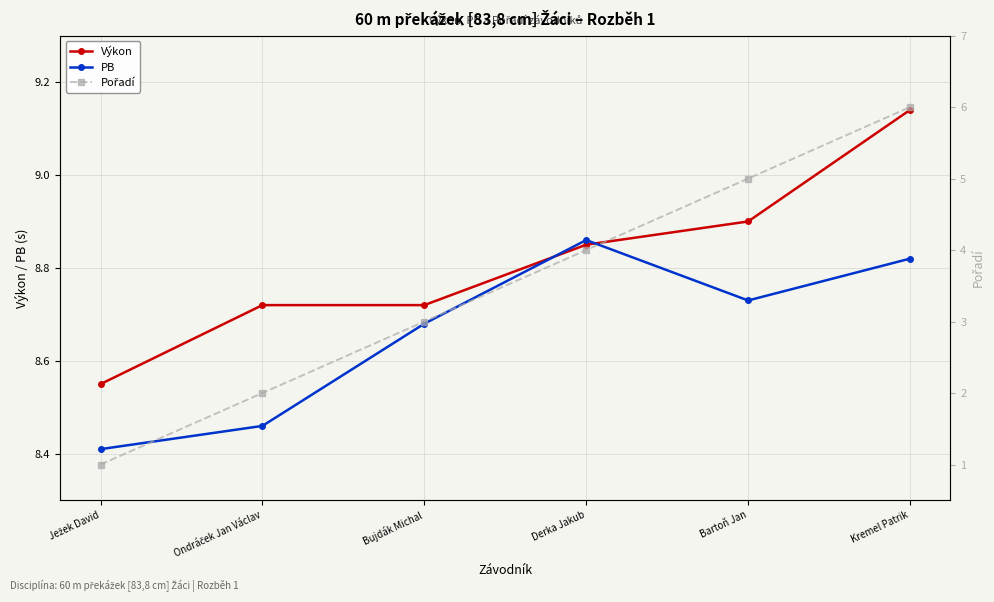

What is the value of the Pořadí point at the 1st from the left?

1.0